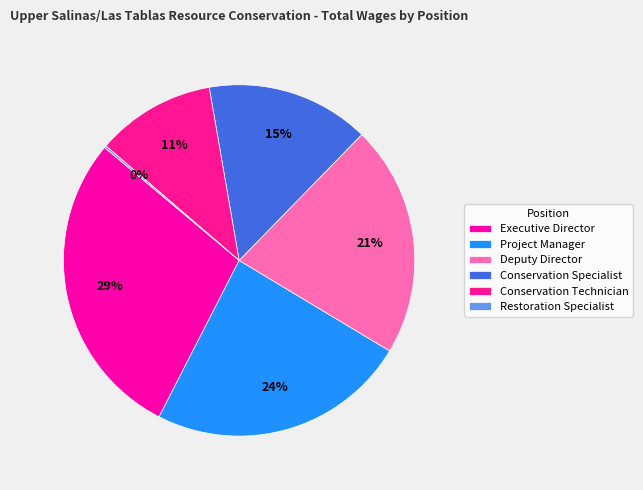

True or false: Deputy Director accounts for 33% of the total.

False